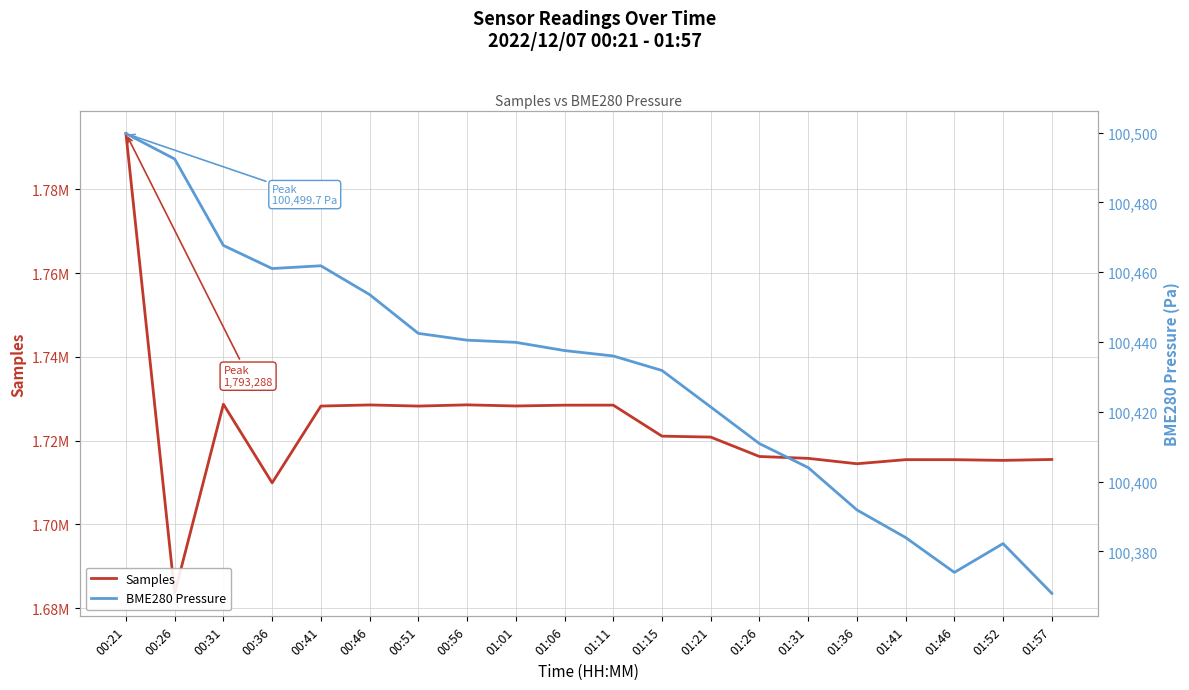

What is the sum of all Samples values?

34464149.0